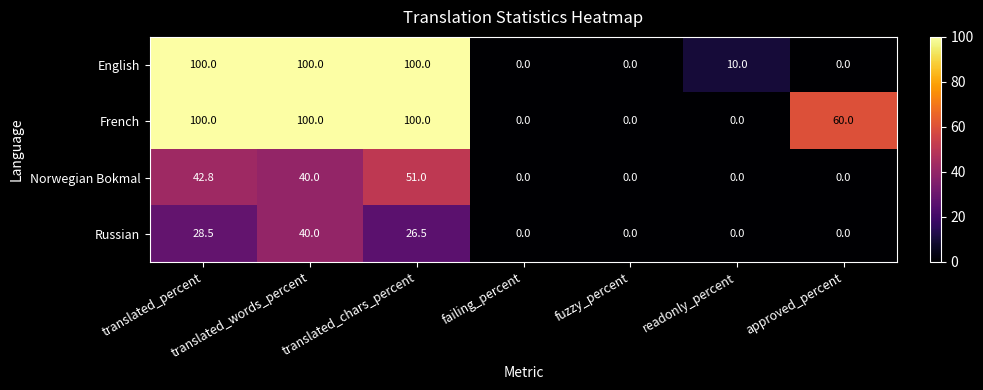

Is it true that French equals 85.3 at approved_percent?

False